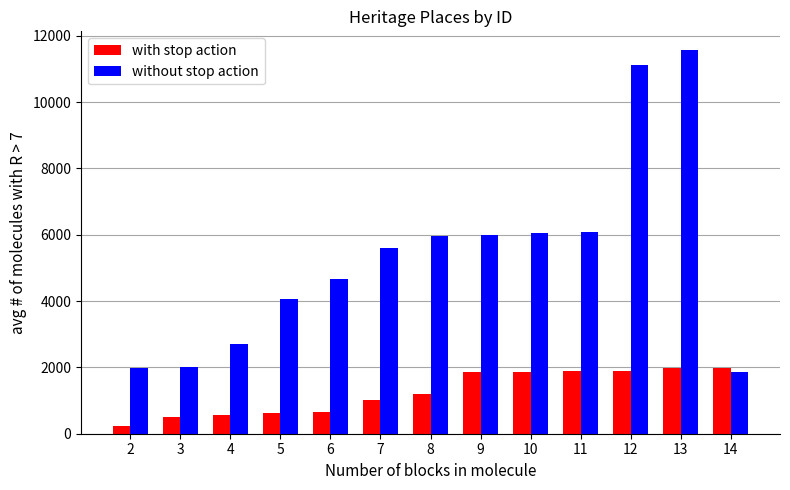

At which category does the chart reach its minimum across all series?

2